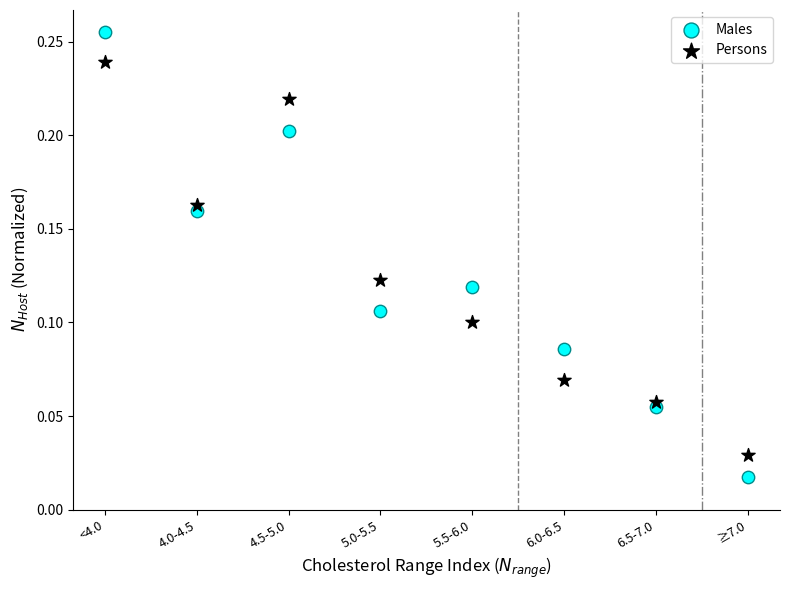

Which series reaches the maximum Y coordinate?

Males